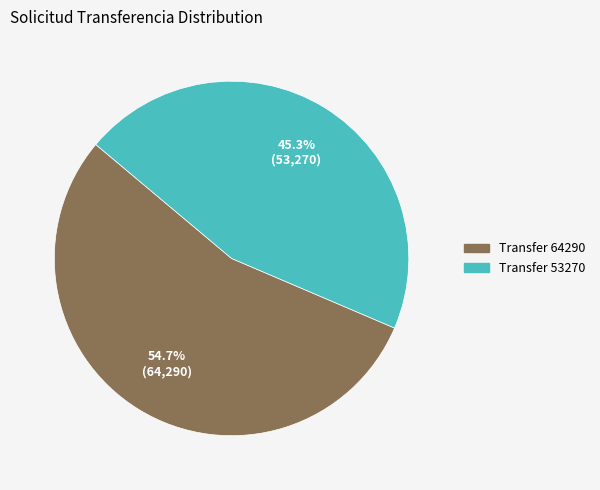

Is there any slice that represents more than half of the pie?

Yes